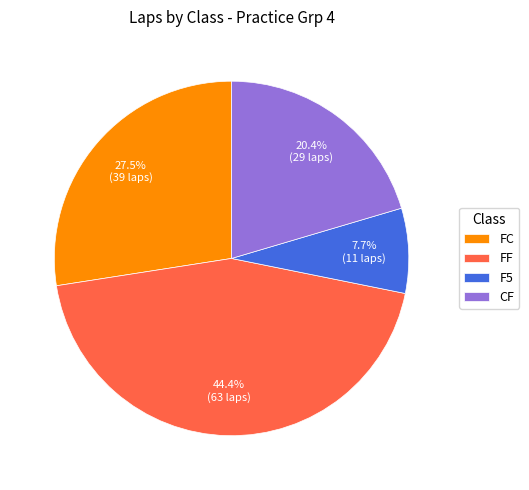

Is it true that CF is 1% of the pie?

False